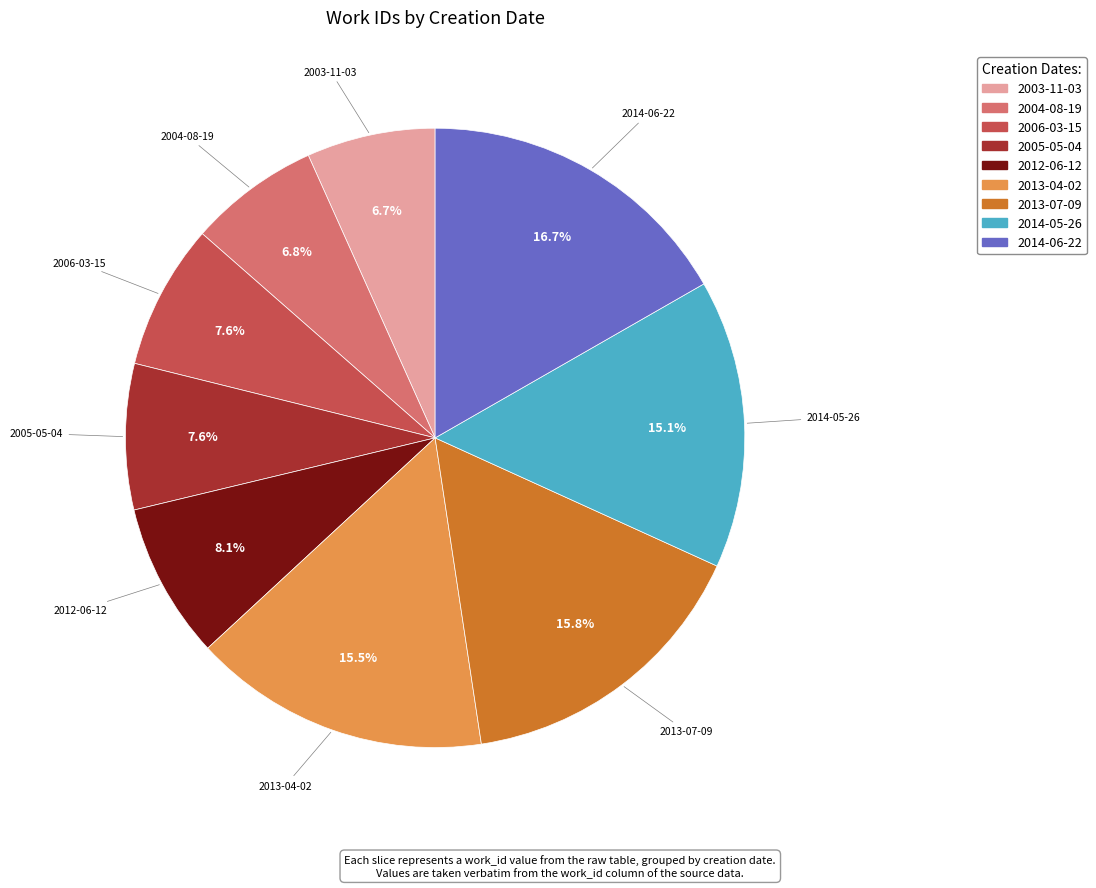

Does any single category account for the majority?

No